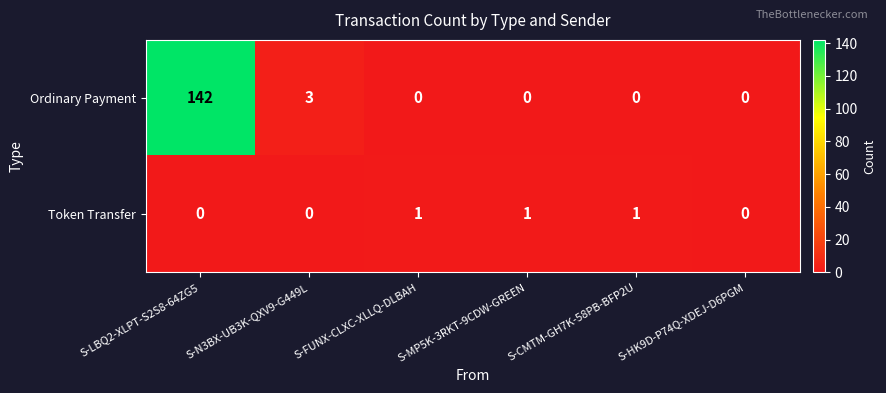

What is the total value across all series at S-N3BX-UB3K-QXV9-G449L?

3